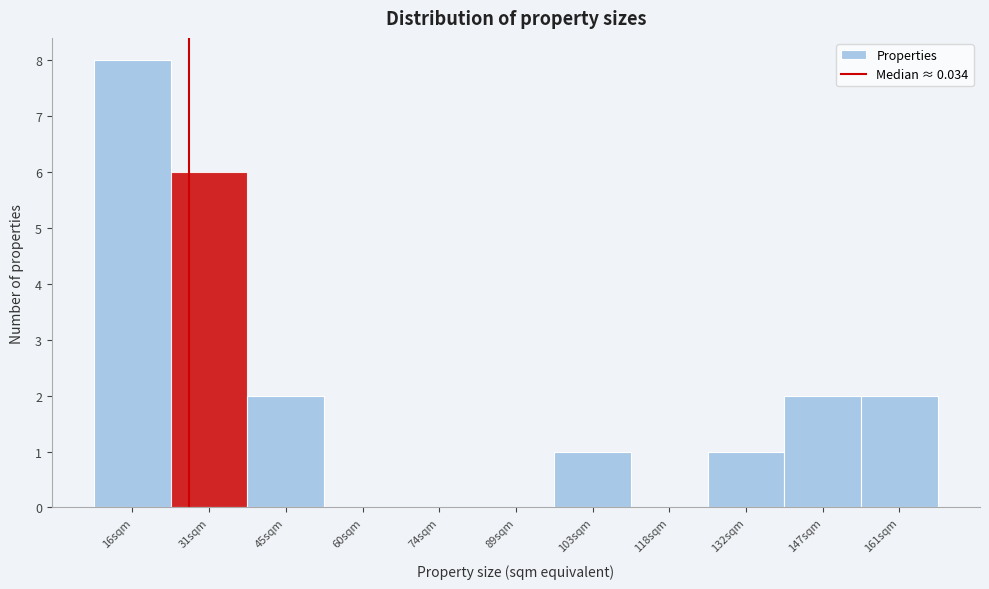

Reading right to left, extract all data points from this chart.

161sqm=2	147sqm=2	132sqm=1	118sqm=0	103sqm=1	89sqm=0	74sqm=0	60sqm=0	45sqm=2	31sqm=6	16sqm=8